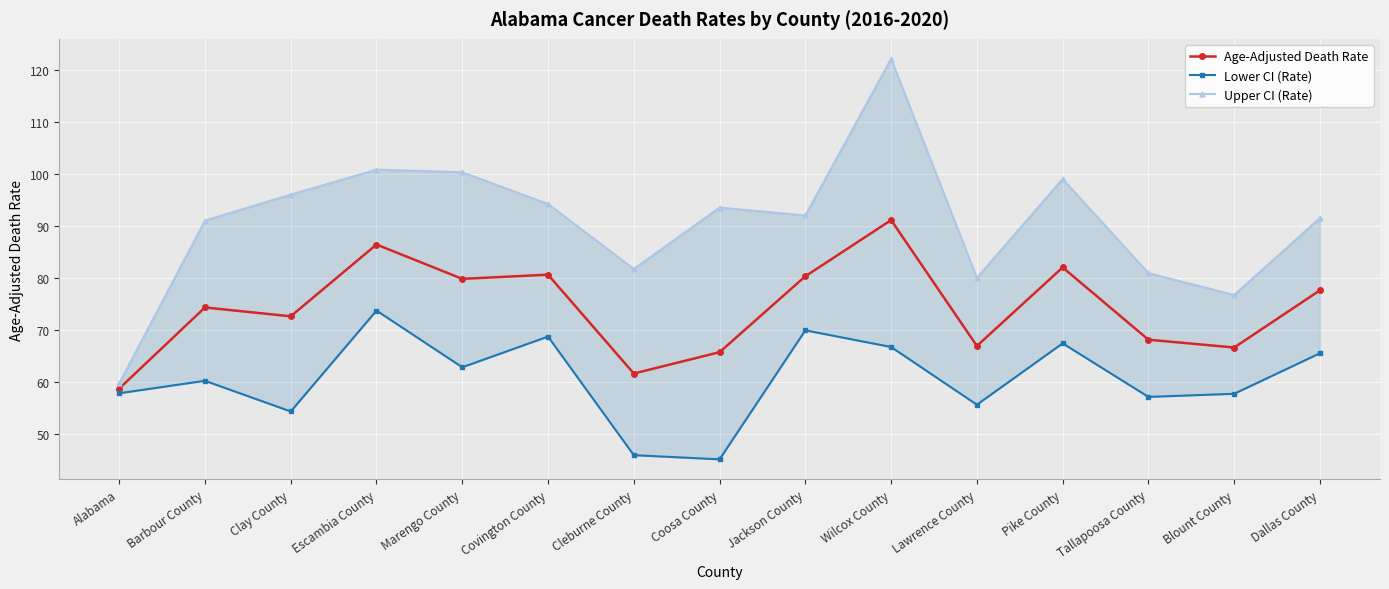

Which has a higher value, Pike County or Jackson County?

Pike County